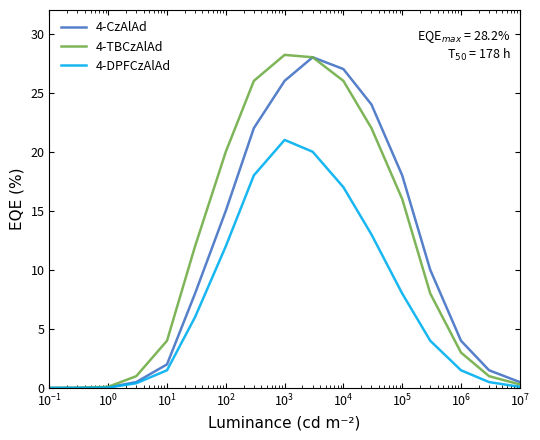

What is the value of the 4-TBCzAlAd point at the 15th from the left?

3.0